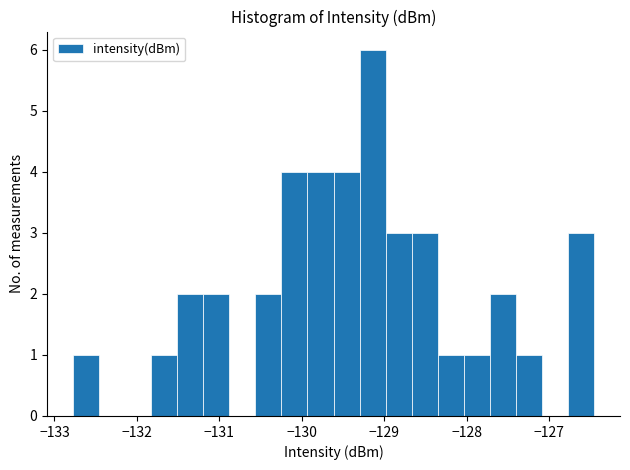

Around what value on the x-axis is the tallest bar? Give the approximate position of its centre, as read against the axis.

-129.1